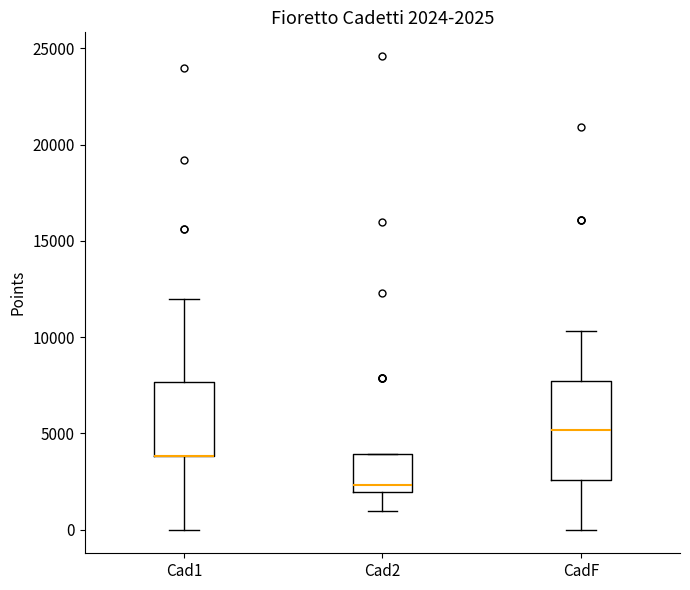

Which box is the tallest, from its lower edge to its upper edge?

CadF